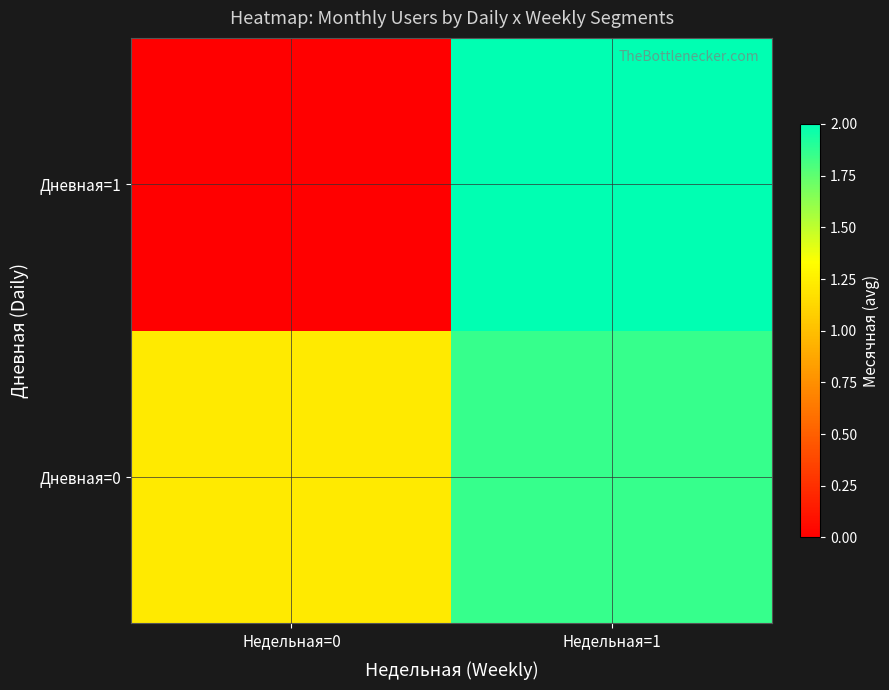

At which category is the sum across all series the highest?

Недельная=1